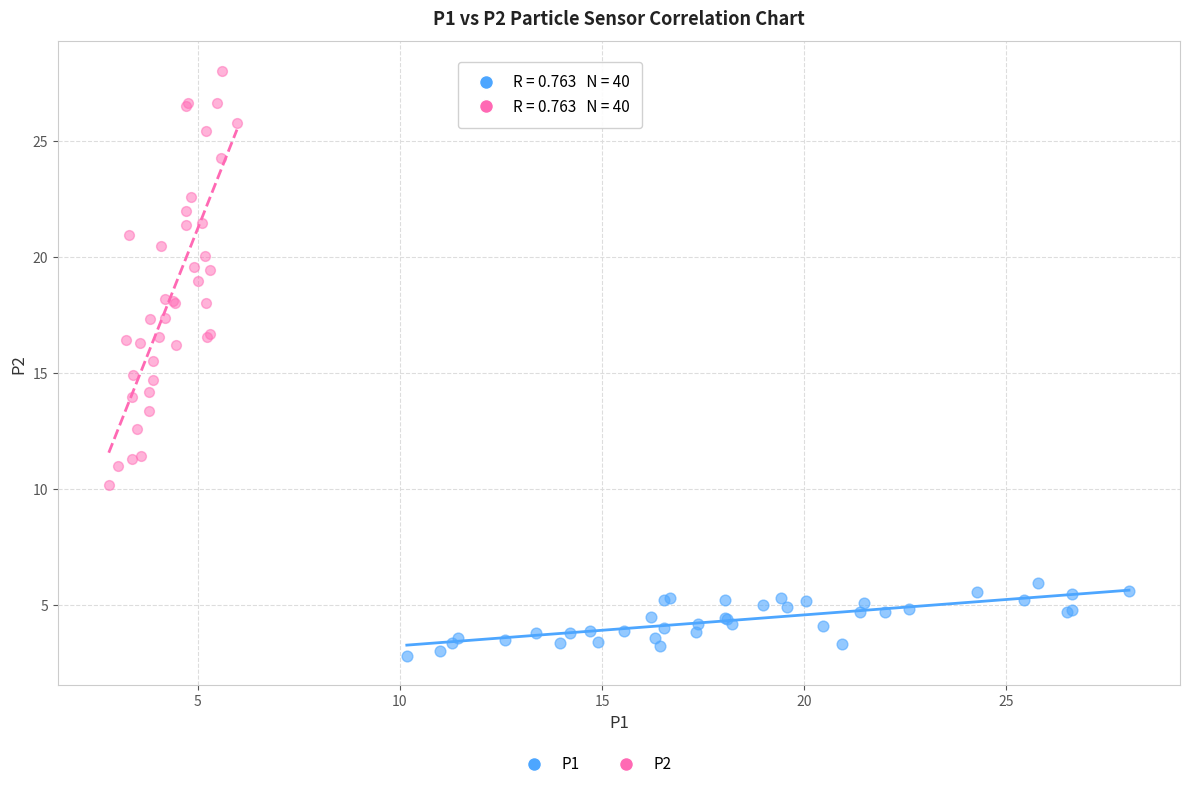

Which series has the largest Y range (max minus min)?

P2